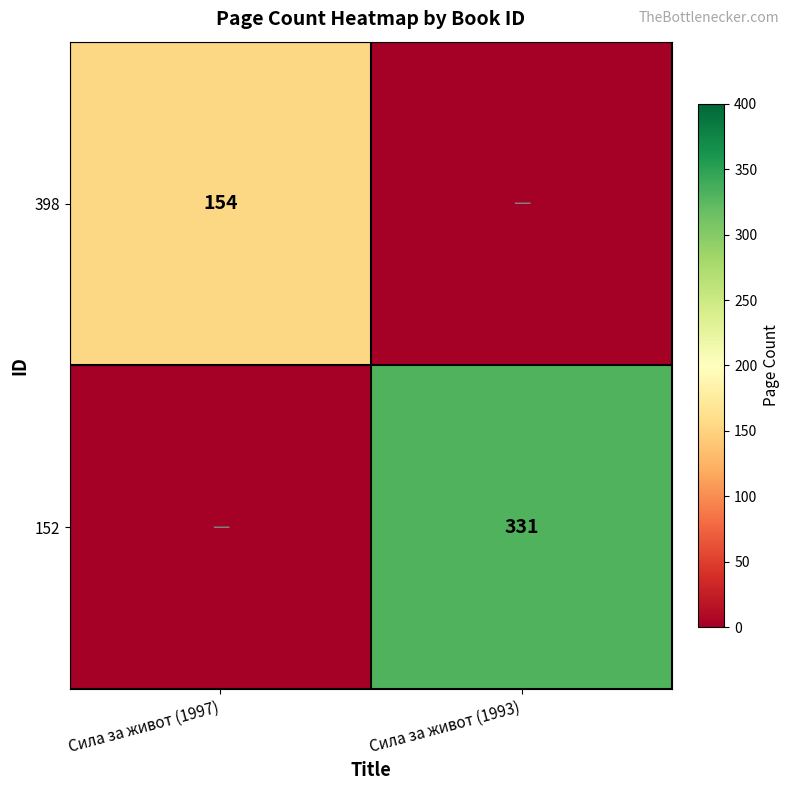

Is it true that 152 equals 190 at Сила за живот (1993)?

False